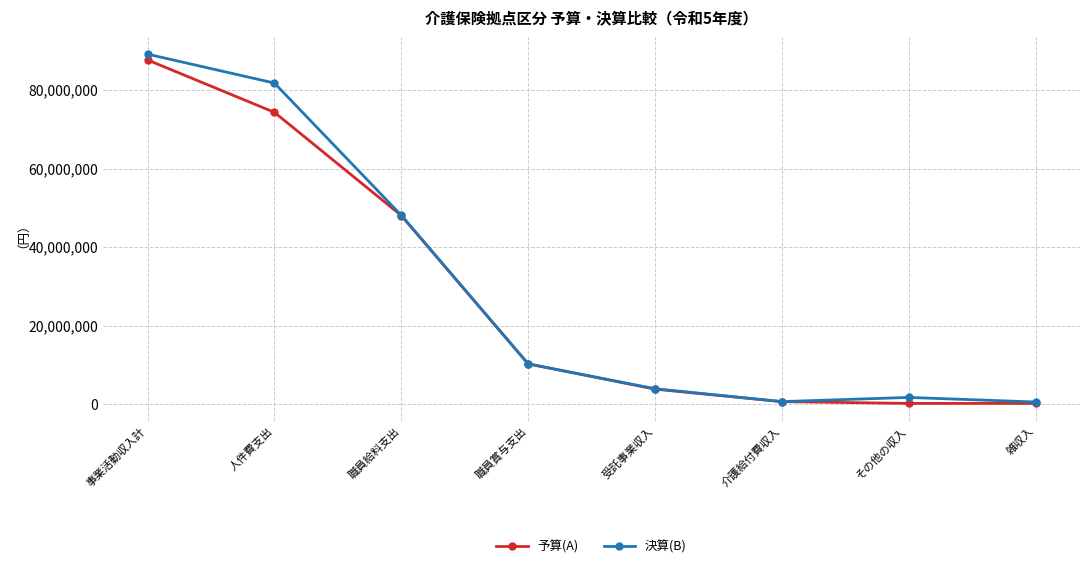

What position from the right is 職員給料支出?

6